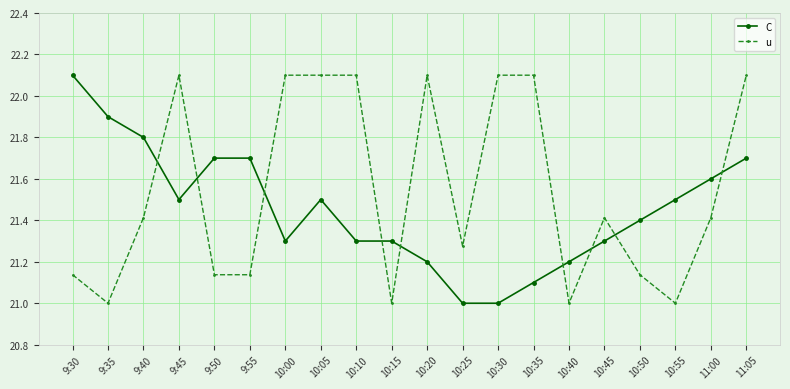

What is the maximum value for C?

22.1